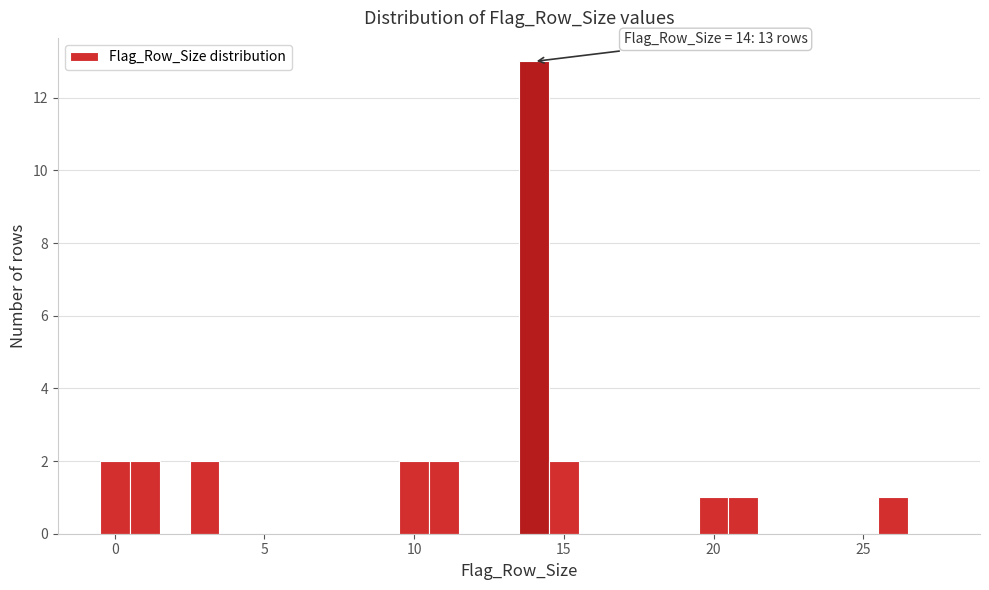

Around what value on the x-axis is the tallest bar? Give the approximate position of its centre, as read against the axis.

14.0